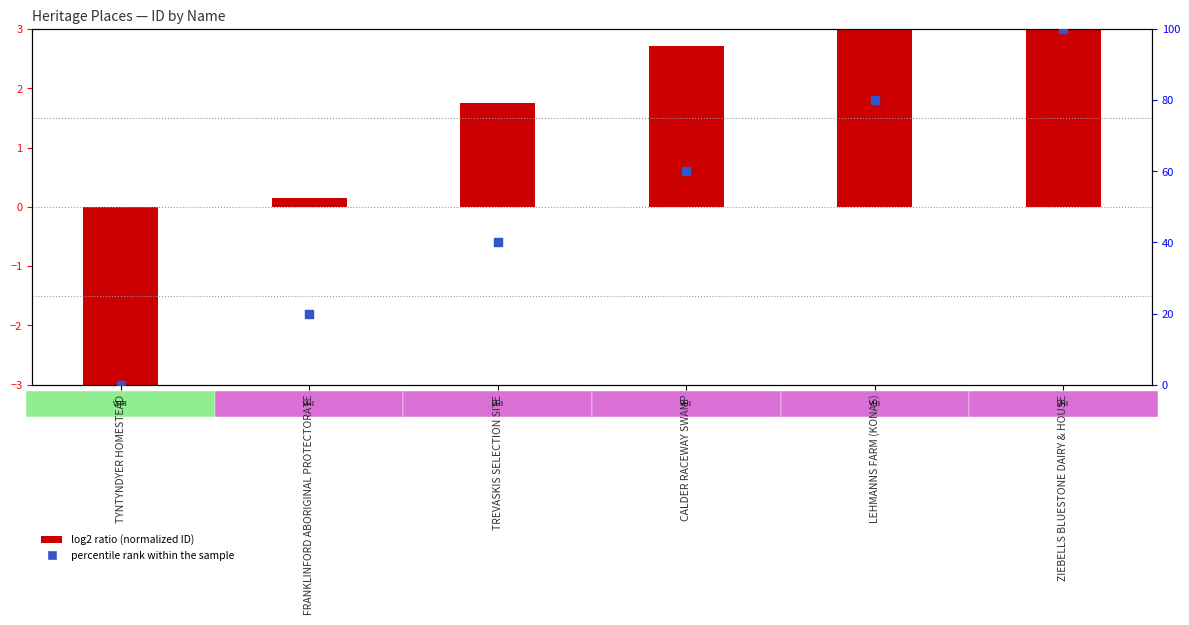

Which series has the largest total across all categories?

percentile rank within the sample